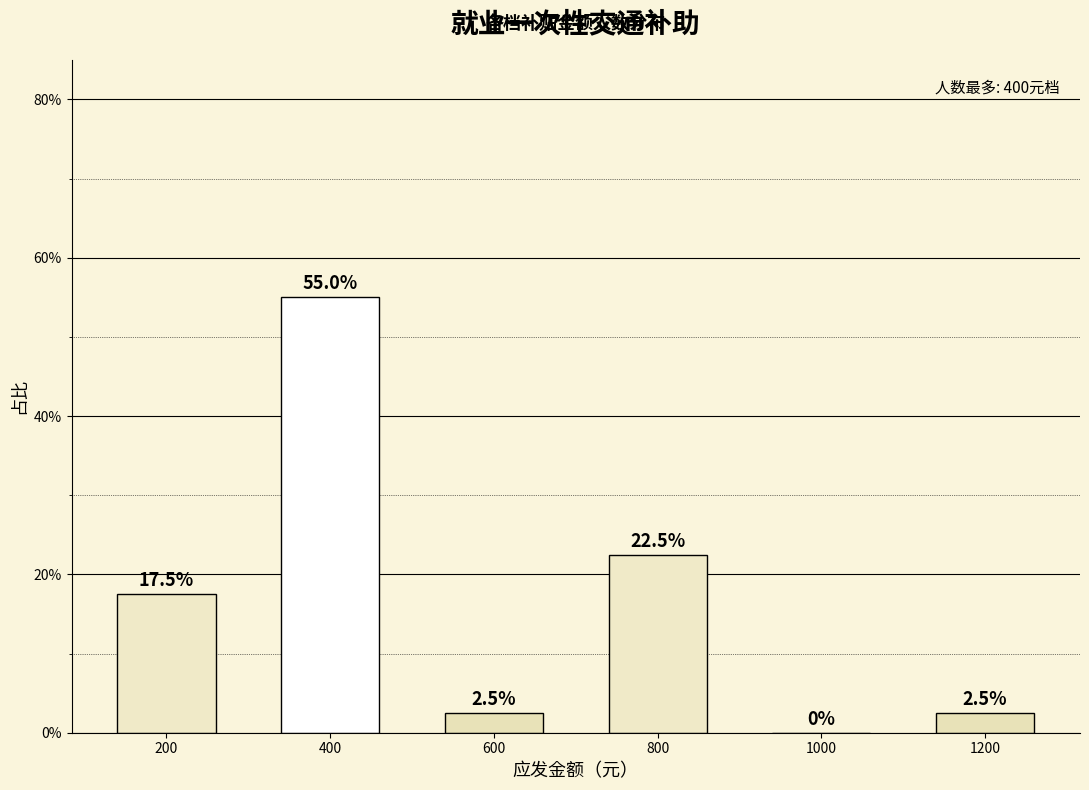

The chart shows a value of 0.9 at 400. True or false?

False